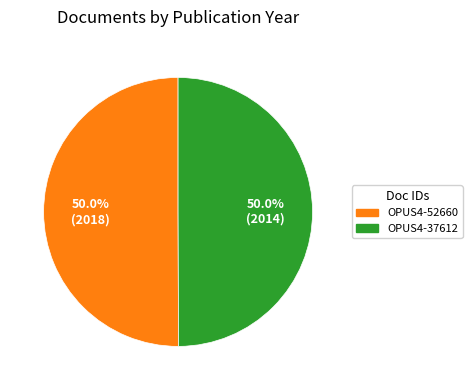

What is the total percentage of OPUS4-37612 and OPUS4-52660?

100.0%